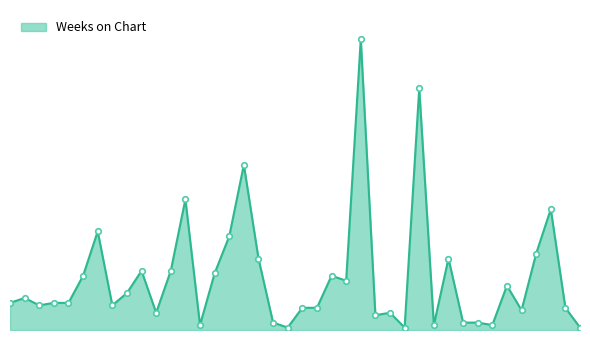

Does the chart have visible grid lines?

No